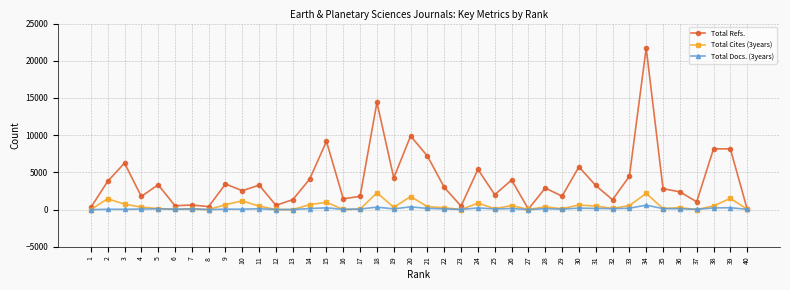

What is the greatest value displayed?

21709